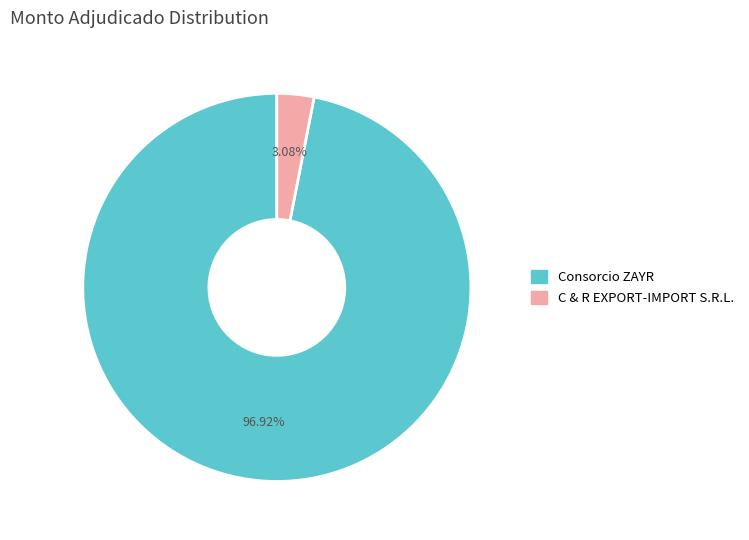

What is the majority slice?

Consorcio ZAYR